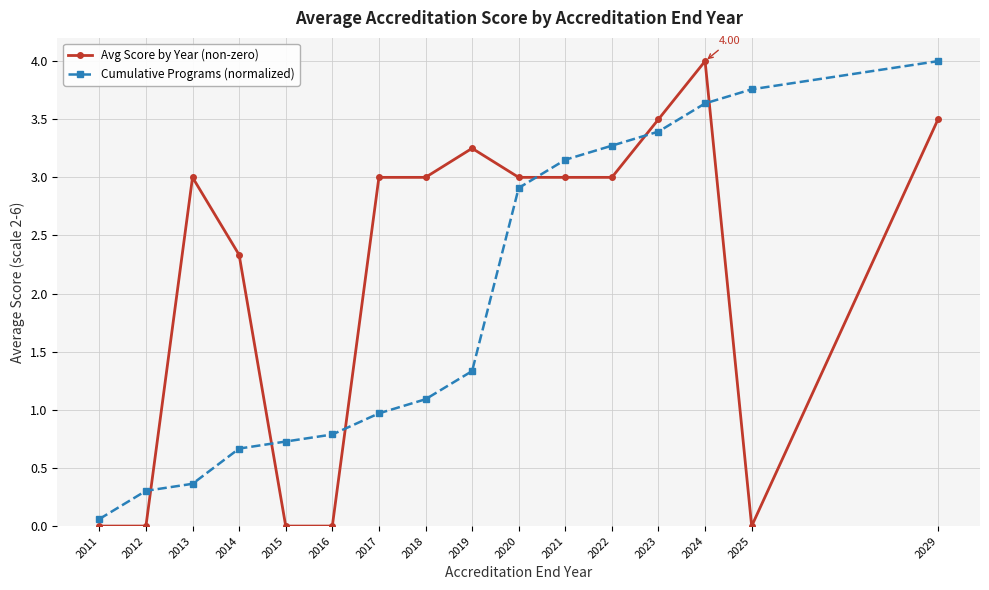

What are all the series names shown in the legend?

Avg Score by Year (non-zero), Cumulative Programs (normalized)